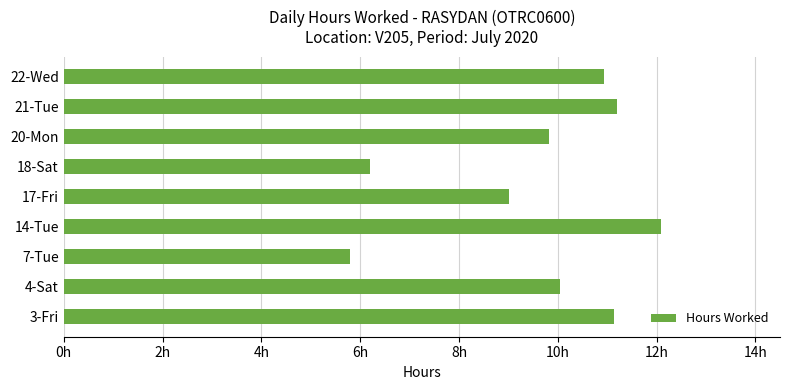

What is the minimum value shown in the chart?

5.8